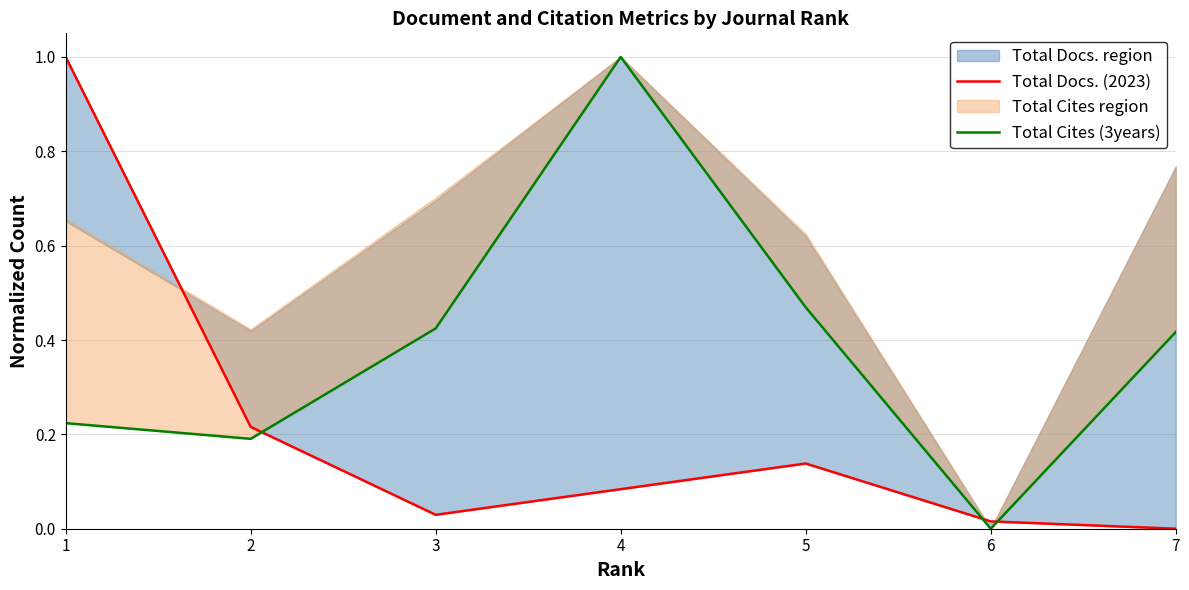

The value of Total Cites (3years) at 1 is 0.2. True or false?

True